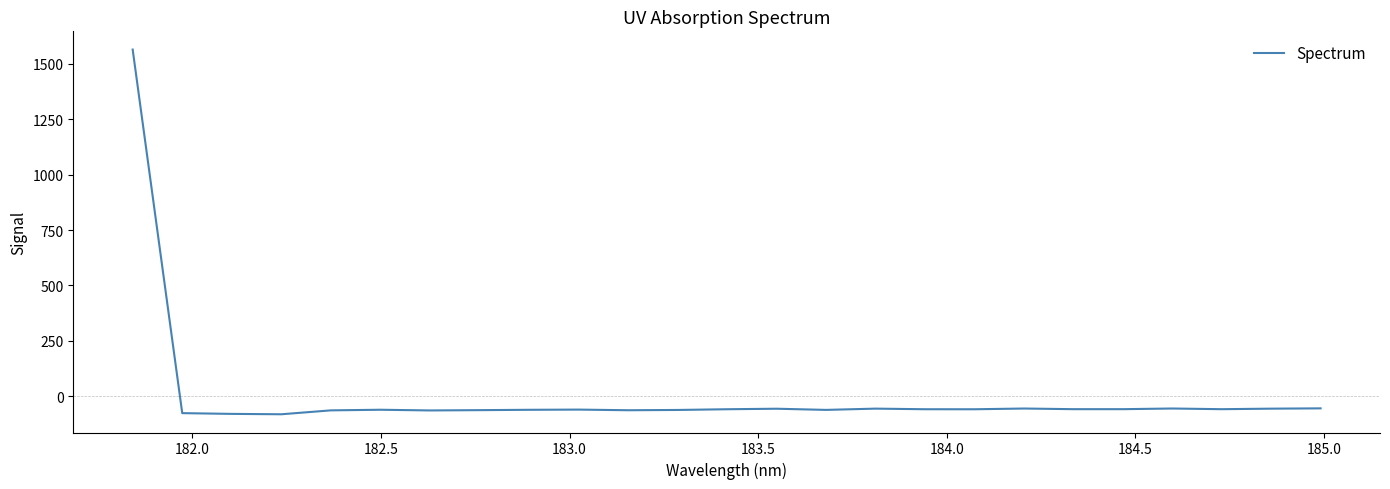

What is the greatest value displayed?

1565.0